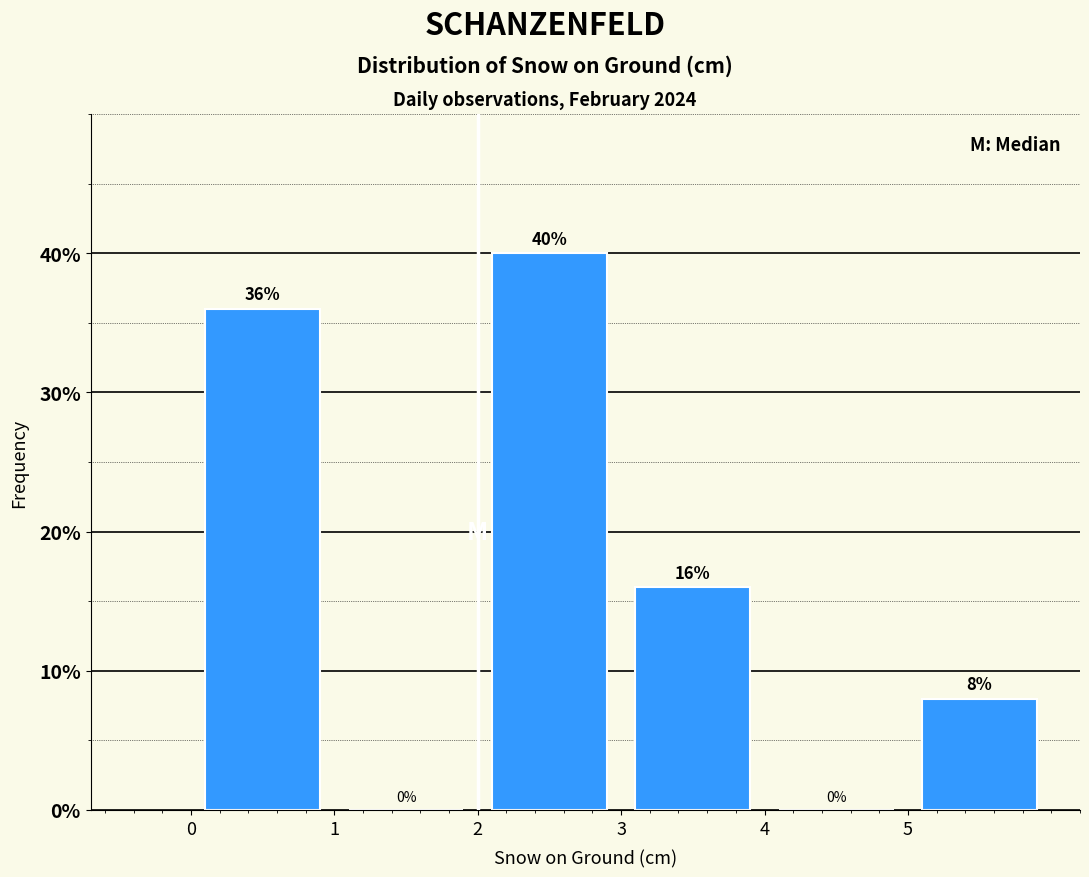

Reading left to right, list every bar in this chart as the range it spans on the x-axis followed by its height.

0 to 1: 36
1 to 2: 0
2 to 3: 40
3 to 4: 16
4 to 5: 0
5 to 6: 8